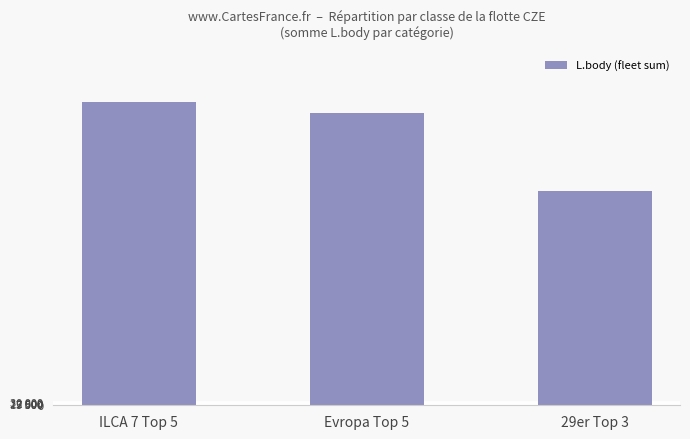

What is the label of the 1st bar from the right?

29er Top 3